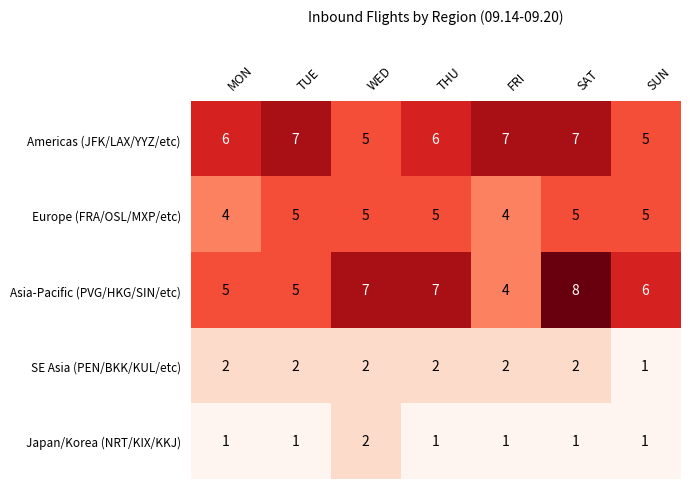

At how many categories does at least one series exceed 3?

7